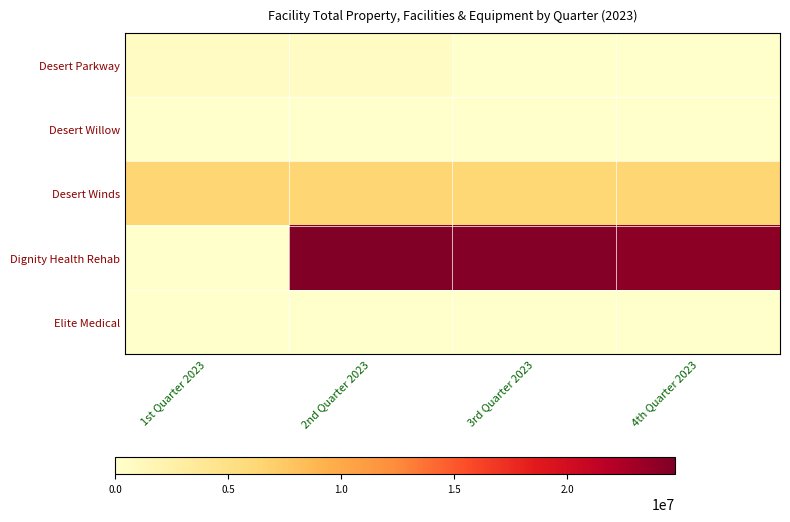

Count the number of data series in this chart.

5